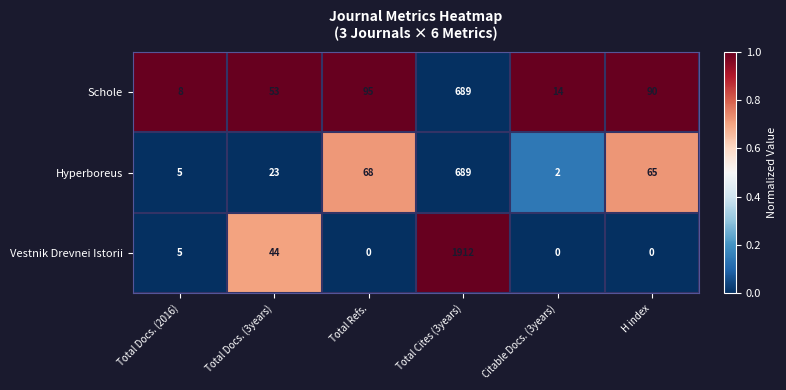

Is it true that Schole equals 53 at Total Docs. (3years)?

True